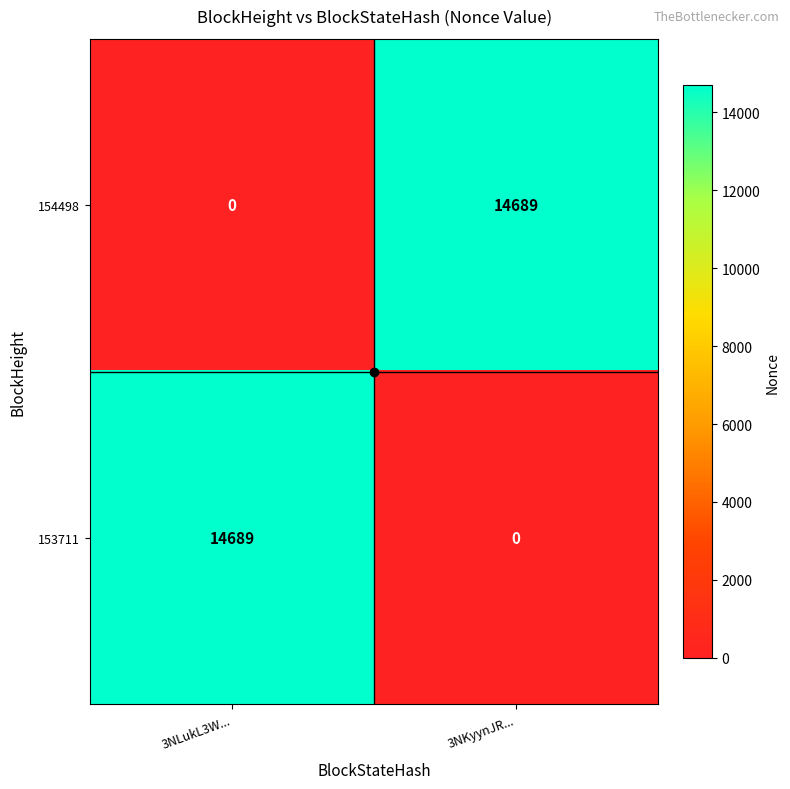

Read the 153711 value at 3NLukL3W..., to the nearest 10.

14690